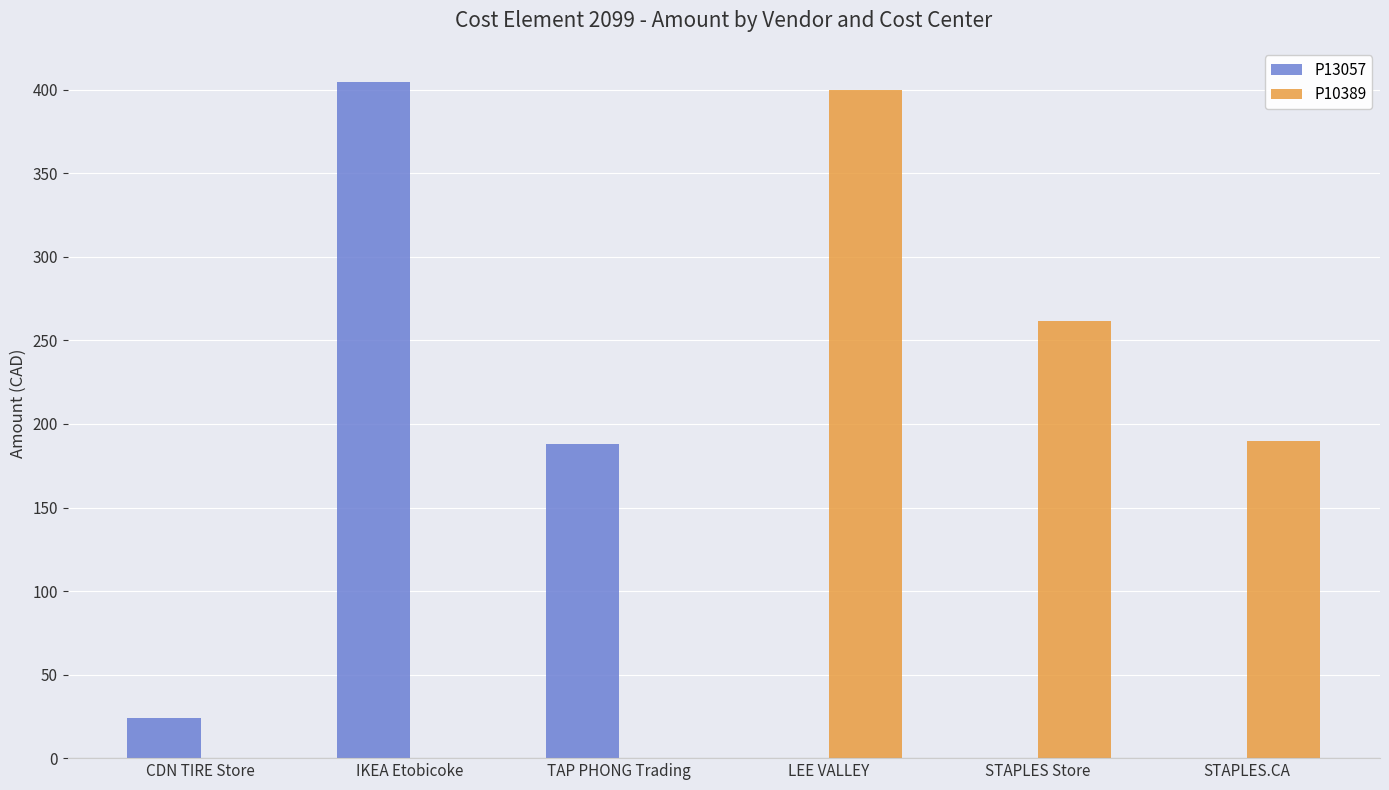

Which series changed the most between CDN TIRE Store and LEE VALLEY?

P10389